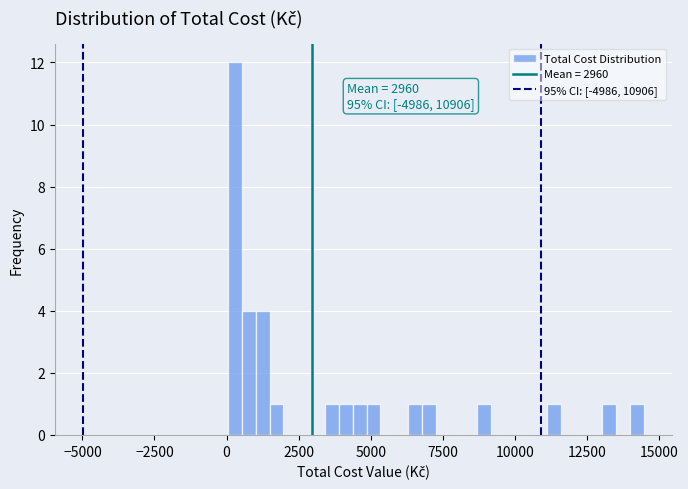

Around what value on the x-axis is the tallest bar? Give the approximate position of its centre, as read against the axis.

500